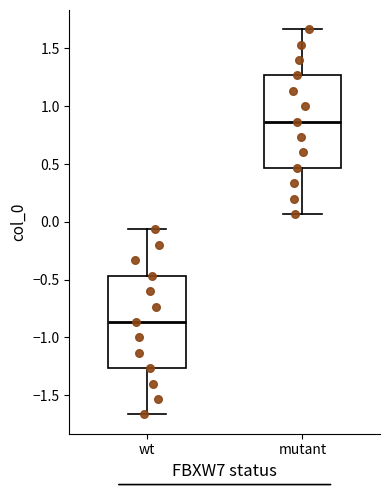

Where is the lower edge of the box for mutant on the y-axis? The values are not printed on the chart, so give them approximately, as read against the axis.

0.45